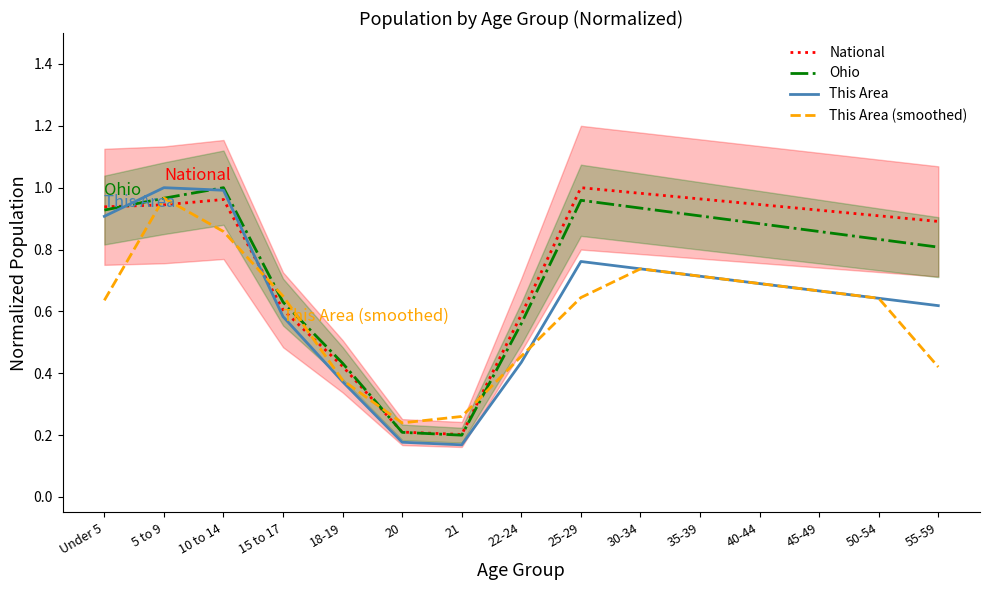

At how many categories does at least one series exceed 0?

15